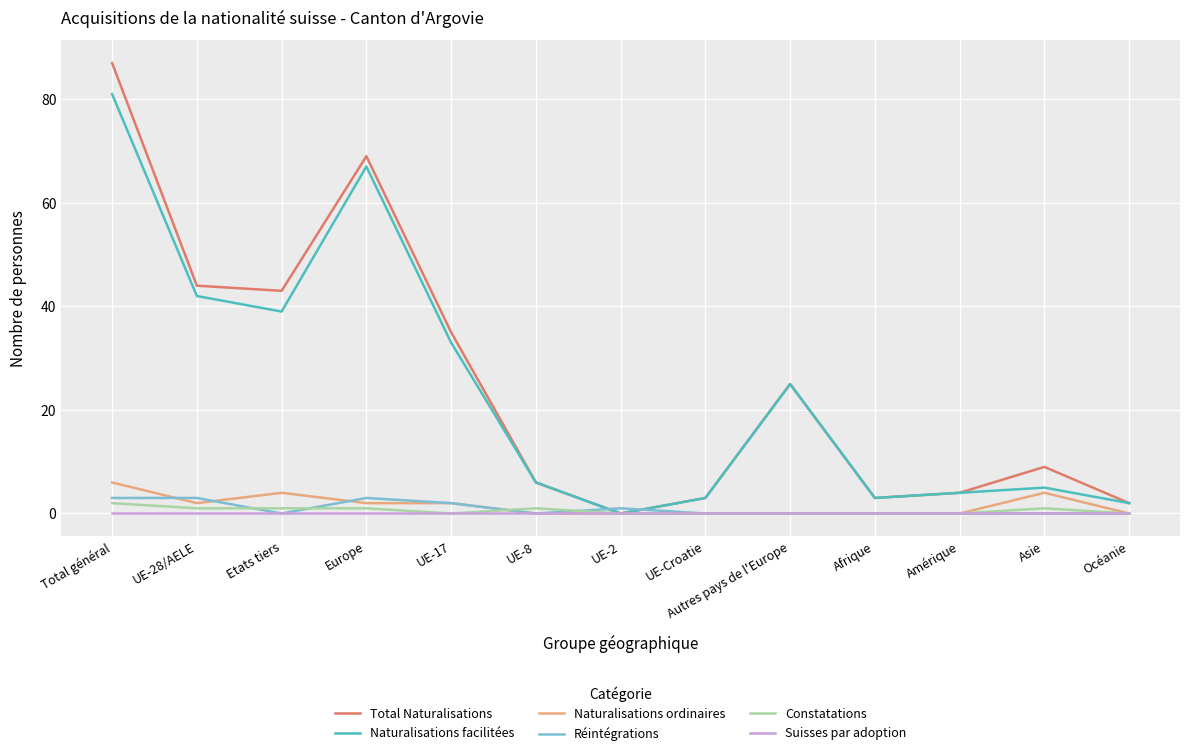

What position from the left is Afrique?

10